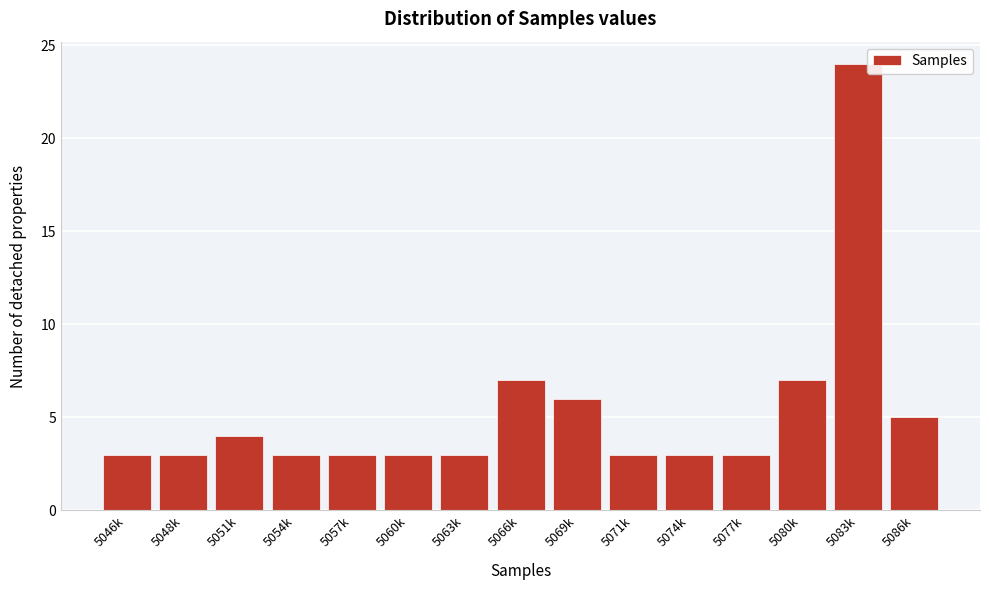

Reading left to right, extract all data points from this chart.

5046k=3	5048k=3	5051k=4	5054k=3	5057k=3	5060k=3	5063k=3	5066k=7	5069k=6	5071k=3	5074k=3	5077k=3	5080k=7	5083k=24	5086k=5